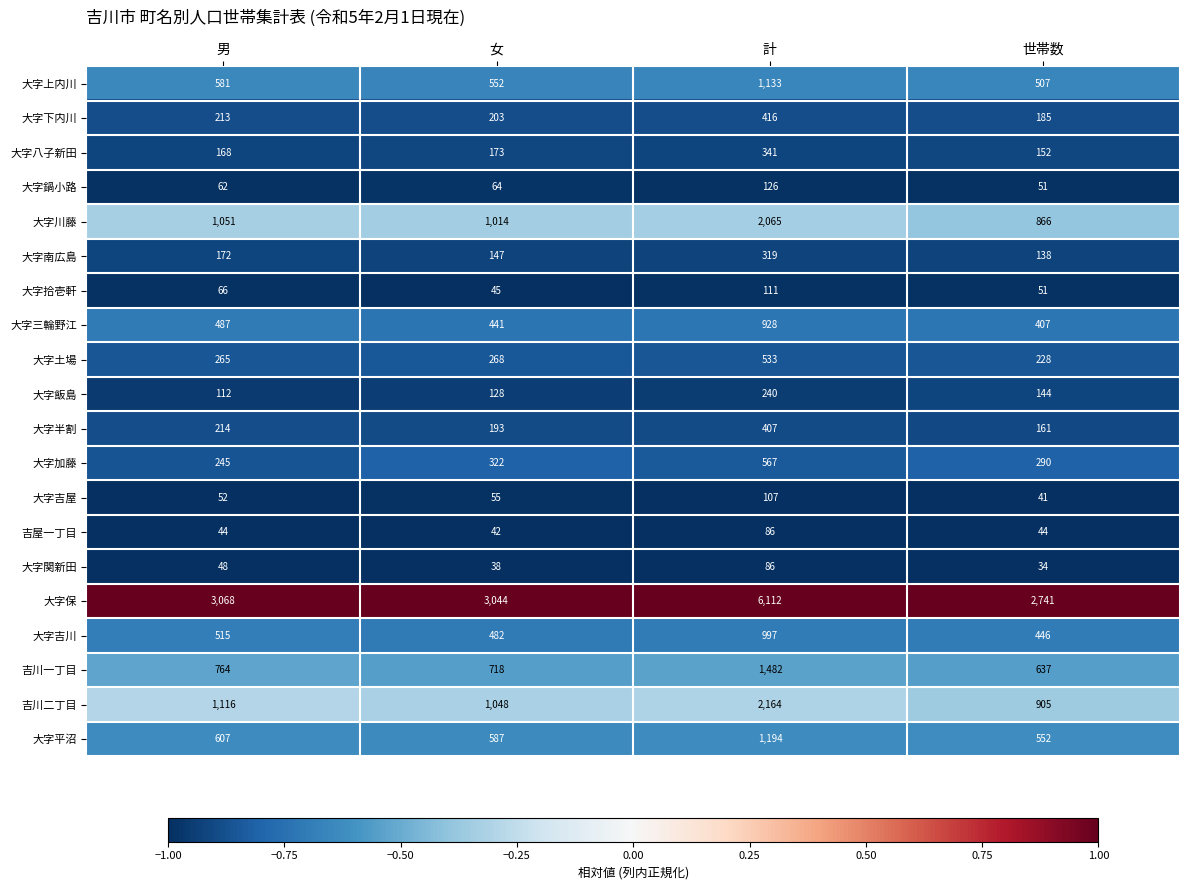

Which category has the highest value across all series?

計